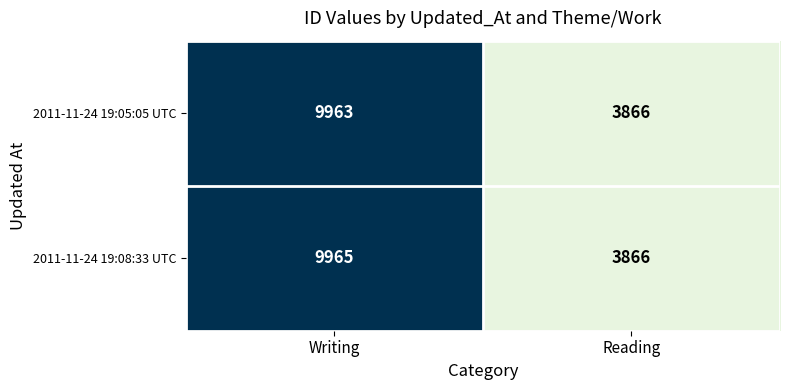

Reading left to right, what are all the values shown in this chart?

2011-11-24 19:05:05 UTC: Writing=9963	Reading=3866
2011-11-24 19:08:33 UTC: Writing=9965	Reading=3866